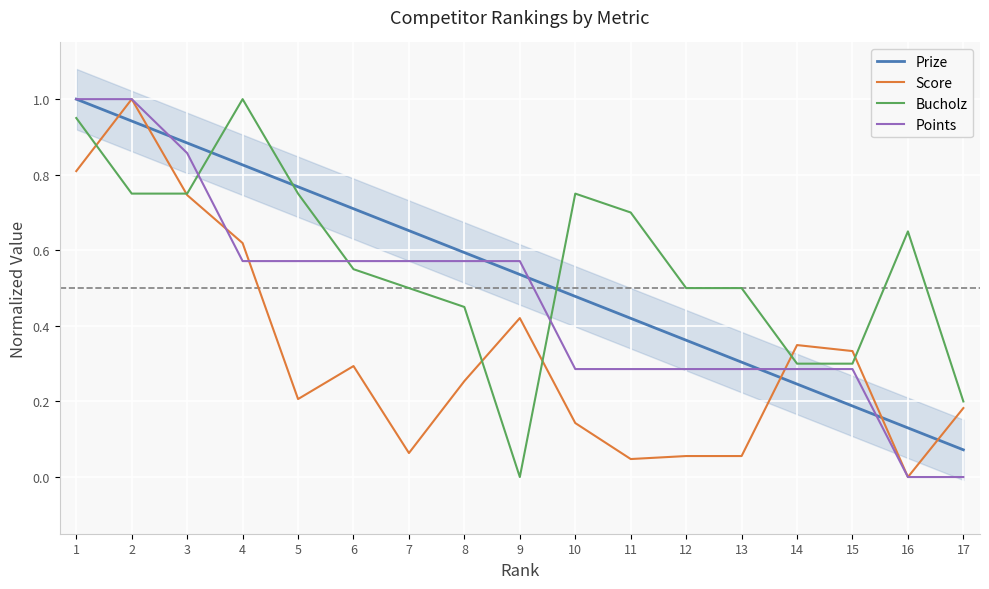

Count the number of categories in the chart.

17